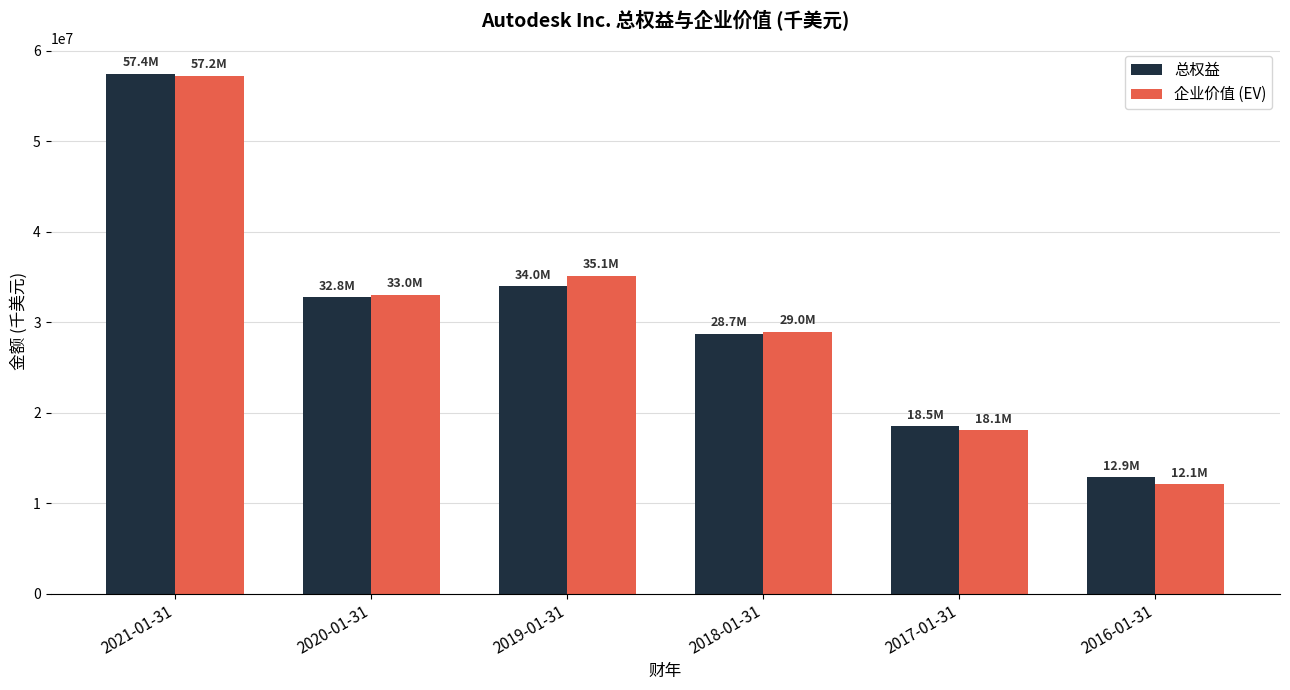

How many bars are there in total?

12